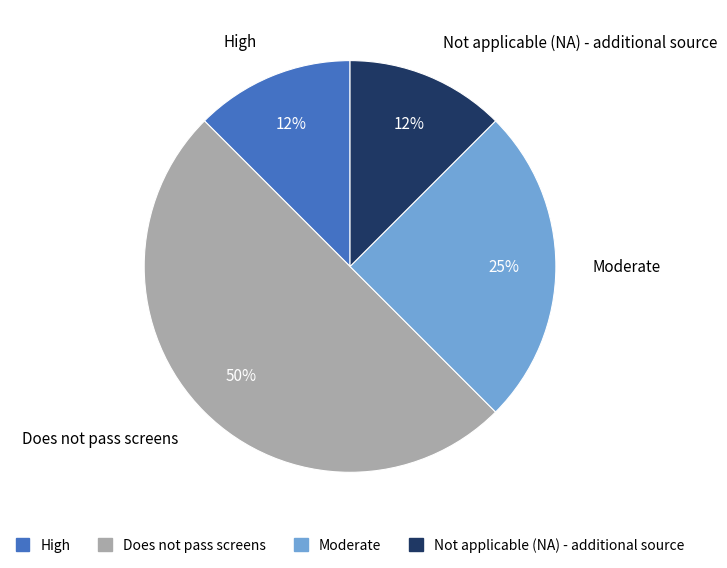

Is it true that Not applicable (NA) - additional source is 12% of the pie?

True